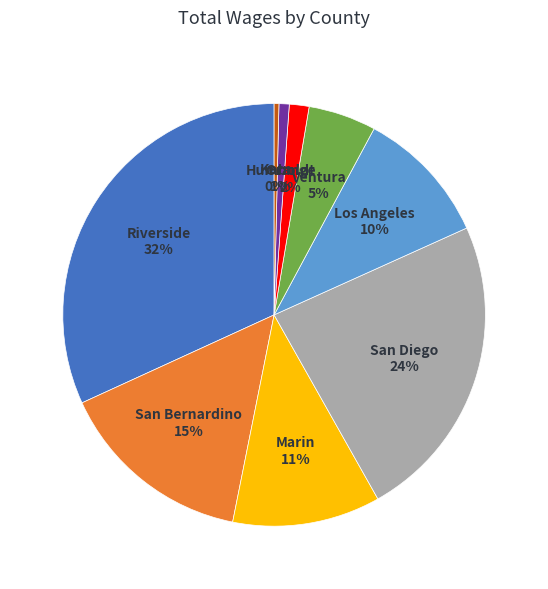

Is there any slice that represents more than half of the pie?

No